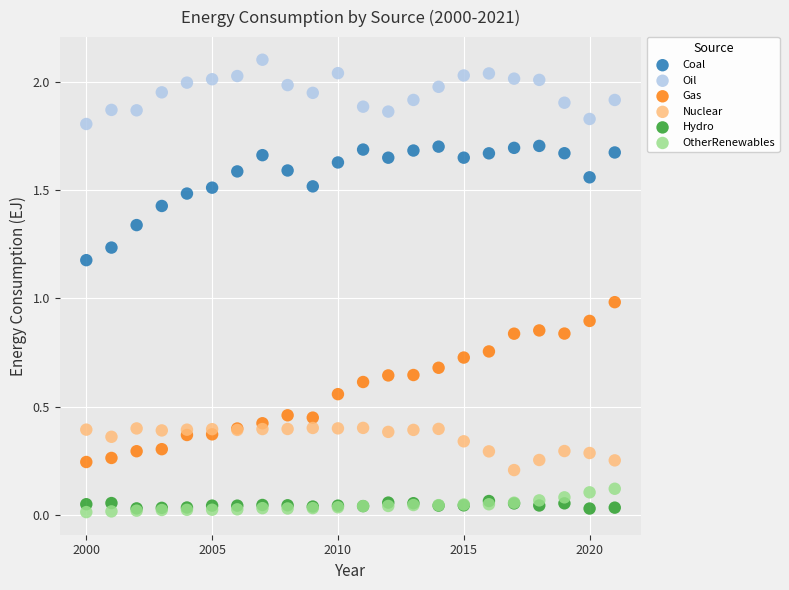

Which series has the largest Y range (max minus min)?

Gas